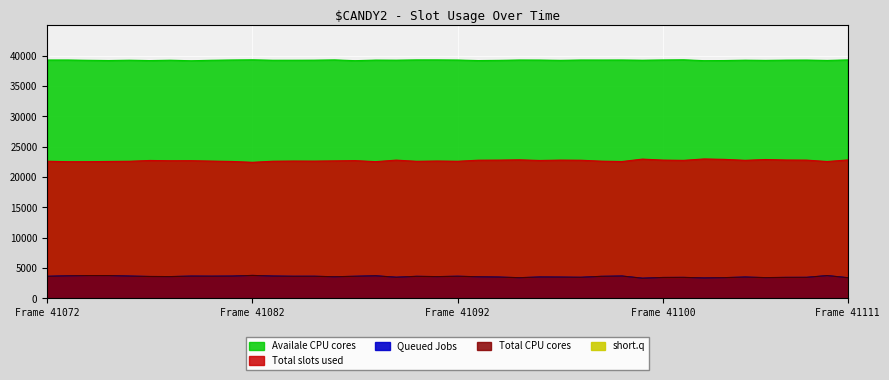

Does the chart display data point markers on the line(s)?

No